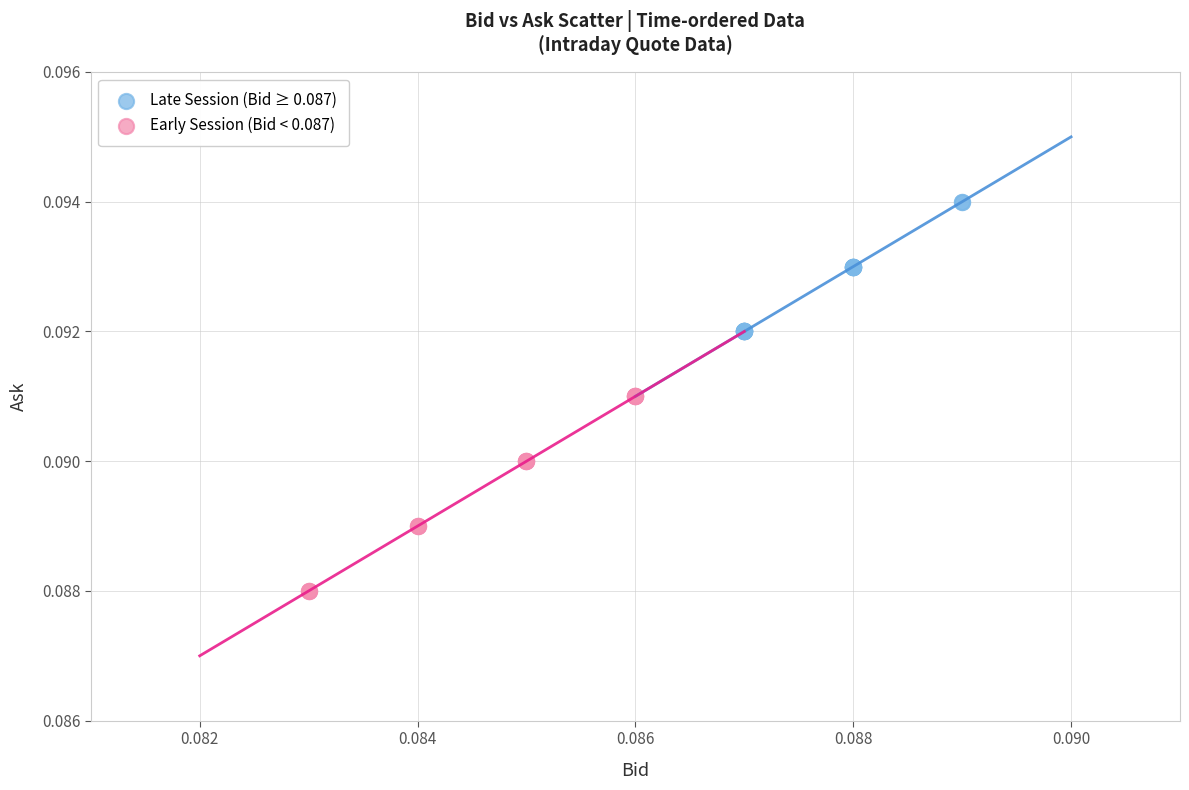

Which series reaches the maximum Y coordinate?

Late Session (Bid ≥ 0.087)